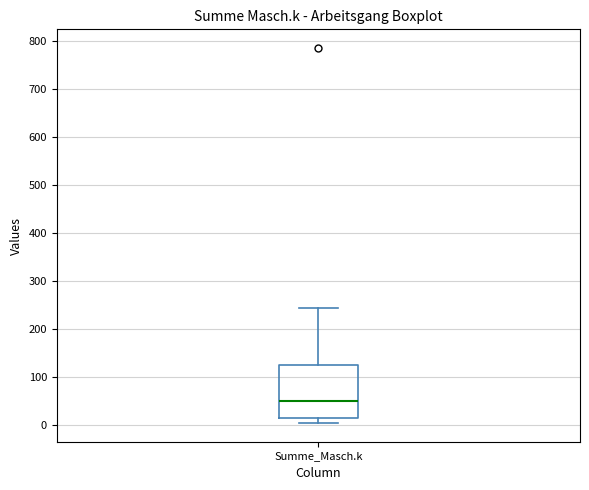

Where does the median line of the box for Summe_Masch.k sit on the y-axis? The values are not printed on the chart, so give them approximately, as read against the axis.

50